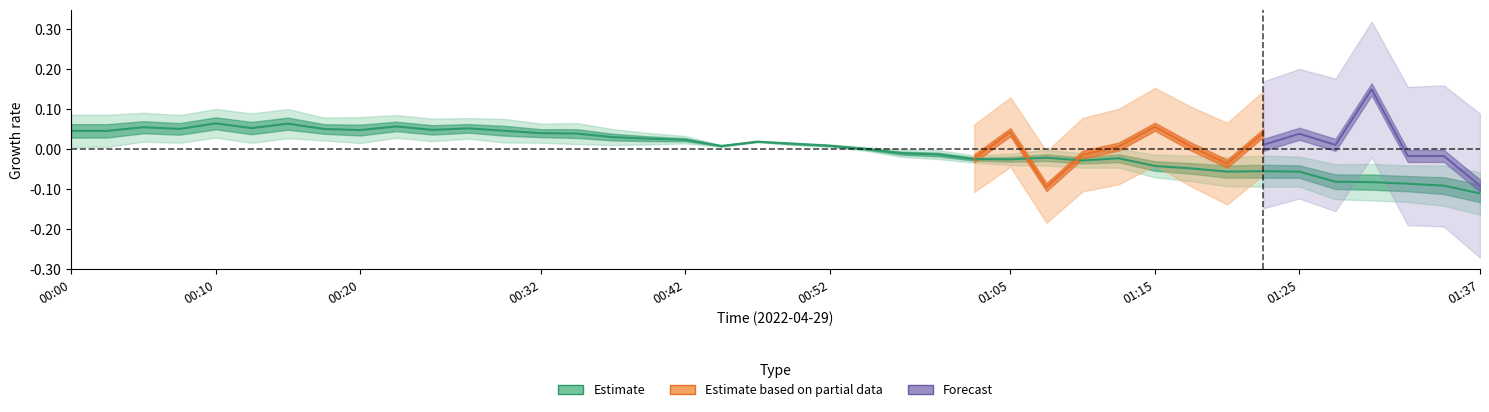

Is it true that the value at 27 is -0.0?

False